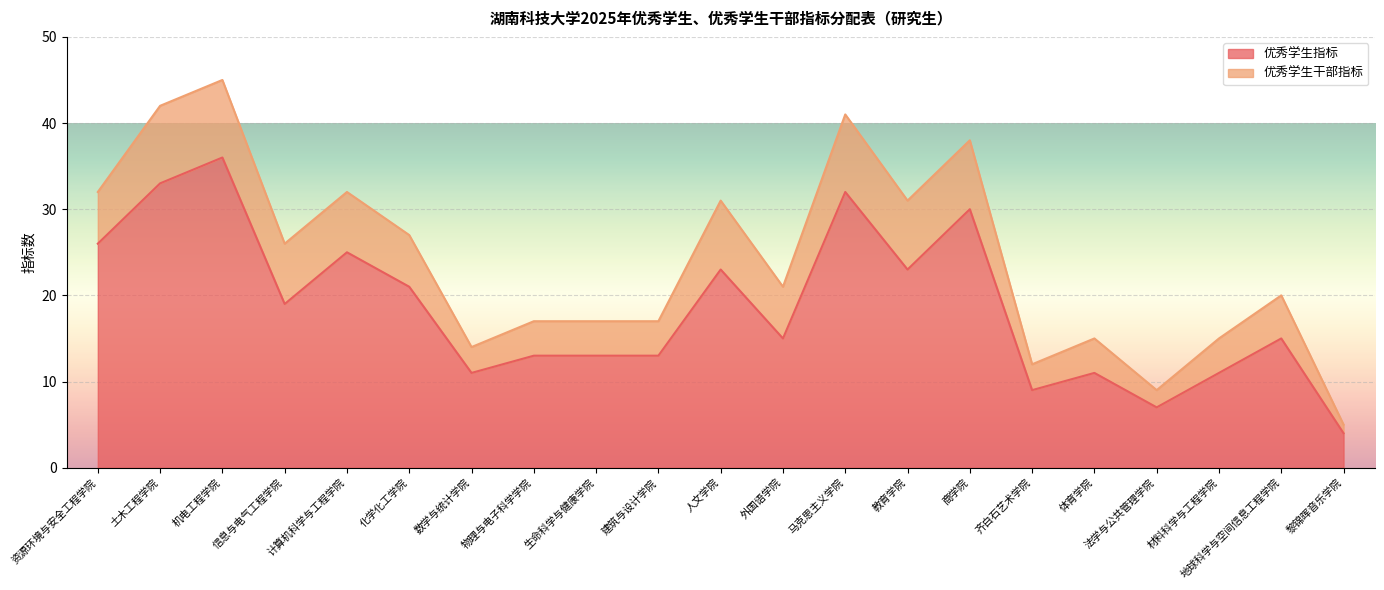

True or false: there are more than 1 points higher than both neighbors.

True